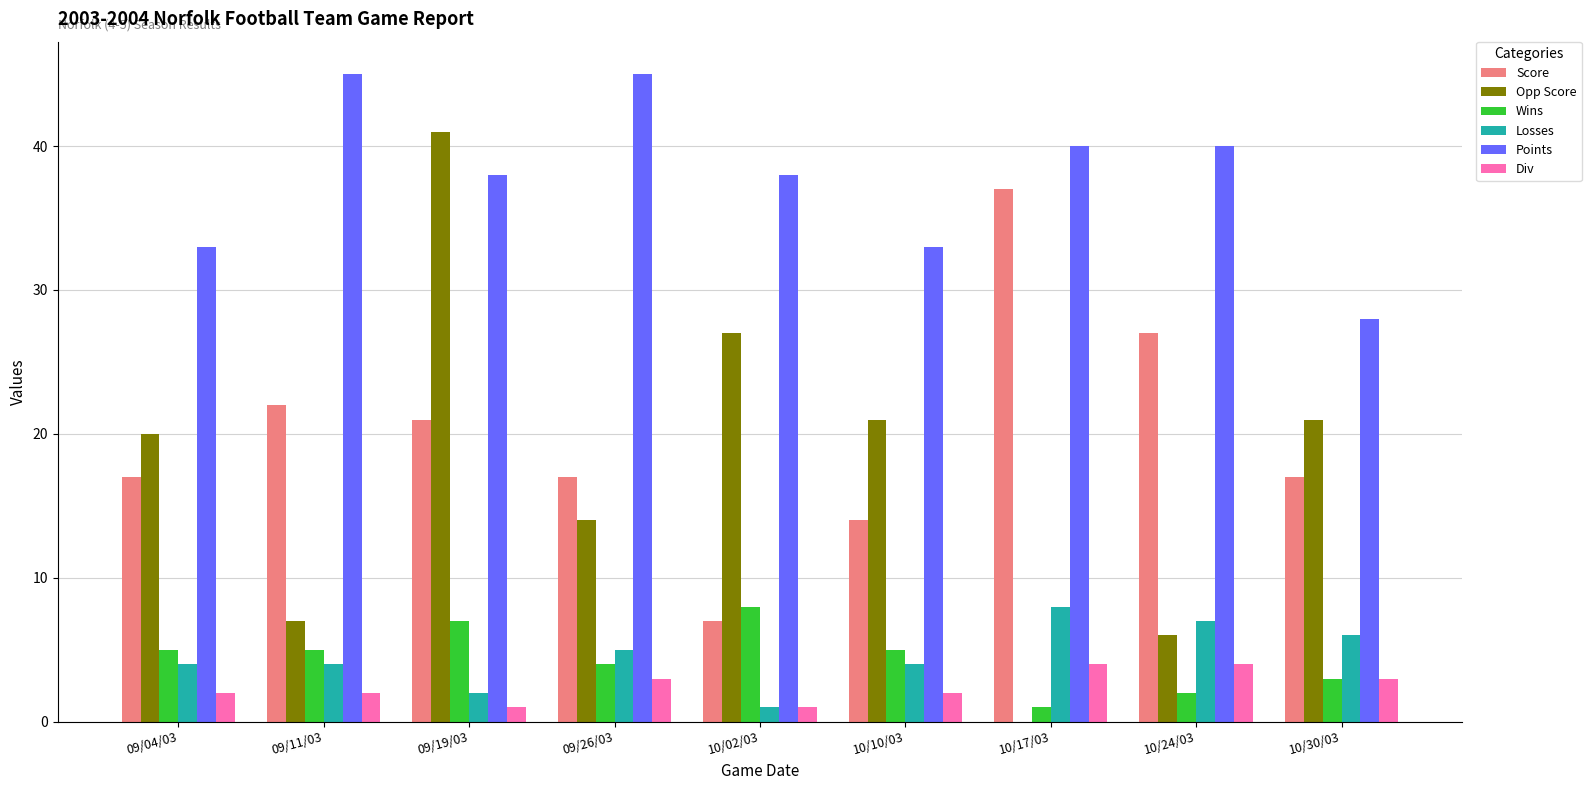

What is the maximum value shown in the chart?

45